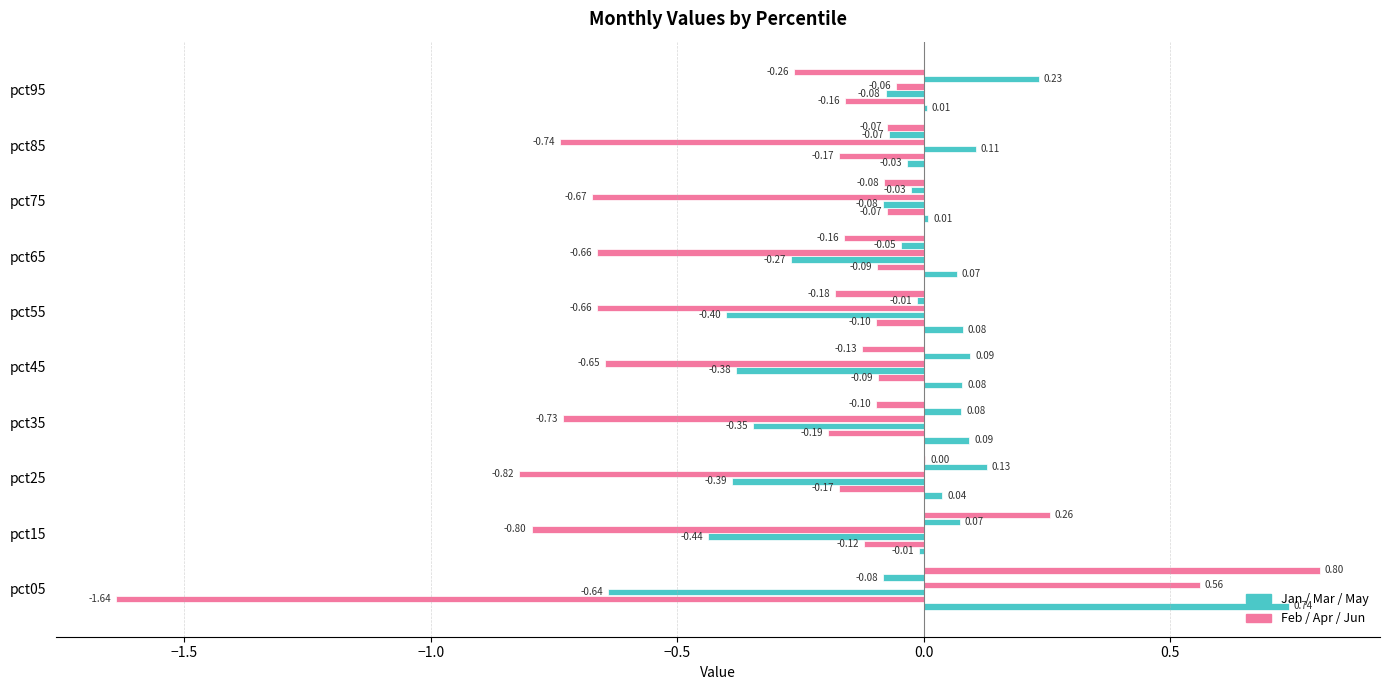

How many data points does each series have?

10